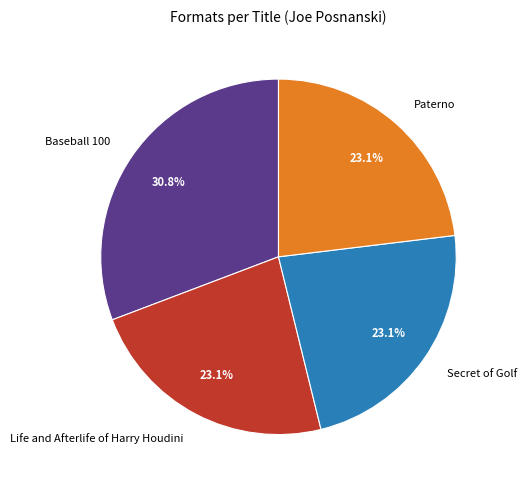

What is the ratio of the value at Paterno to the value at Life and Afterlife of Harry Houdini?

1.0